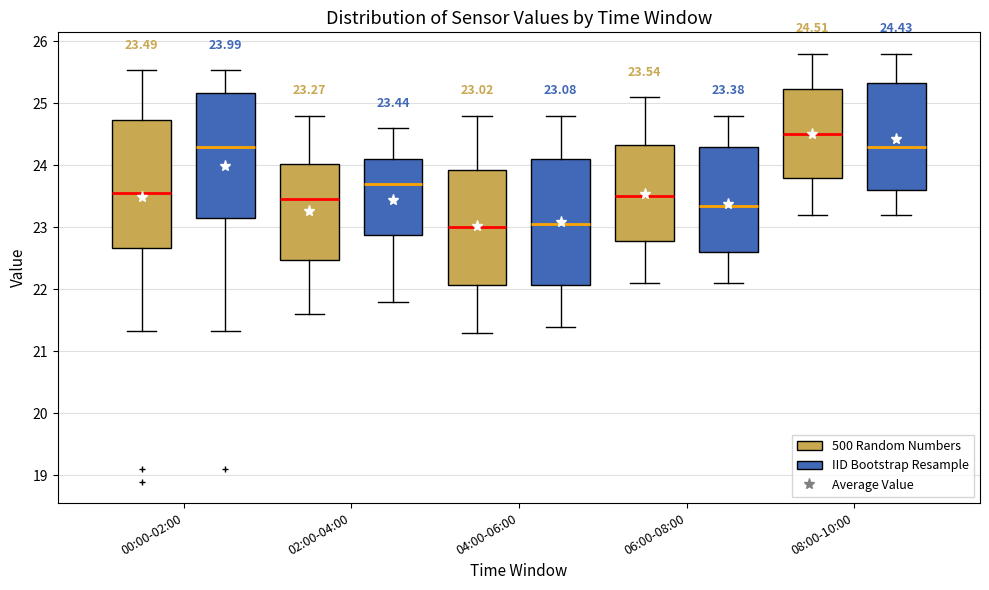

Which box's median line is the highest?

08:00-10:00 (500 Random Numbers)